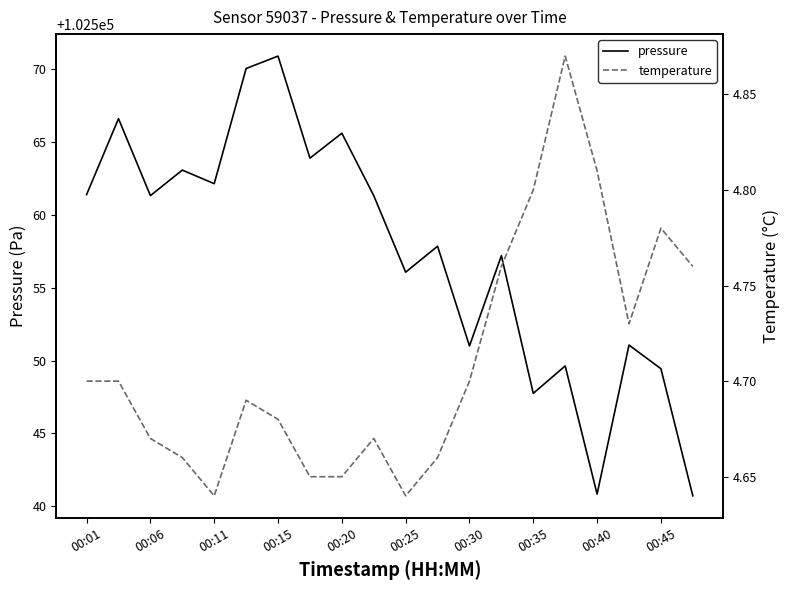

Reading left to right, what are all the values shown in this chart?

pressure: 102561.4	102566.6	102561.3	102563.1	102562.1	102570.0	102570.9	102563.9	102565.6	102561.3	102556.1	102557.8	102551.0	102557.2	102547.8	102549.6	102540.8	102551.1	102549.4	102540.7
temperature: 4.7	4.7	4.7	4.7	4.6	4.7	4.7	4.7	4.7	4.7	4.6	4.7	4.7	4.8	4.8	4.9	4.8	4.7	4.8	4.8